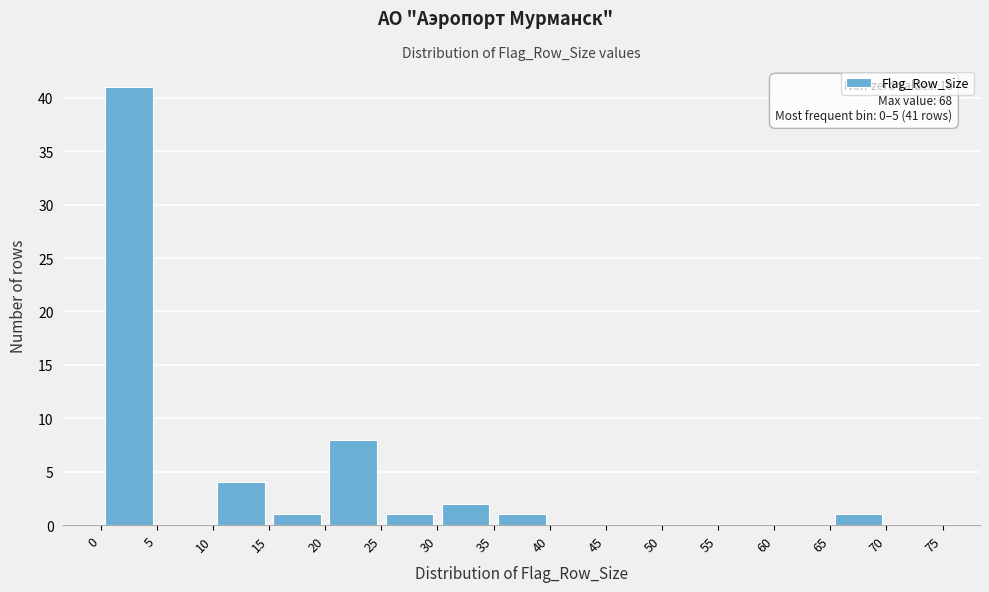

Which range on the x-axis has the tallest bar?

0 to 5